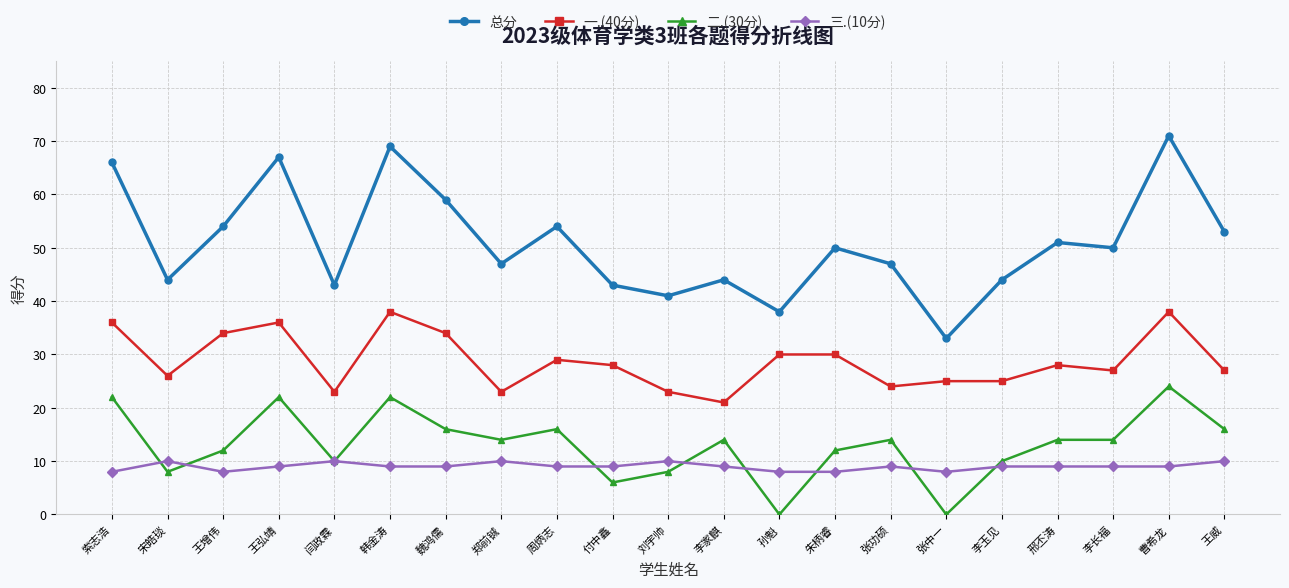

What is the spread (max minus min) of values at 宋皓琰?

36